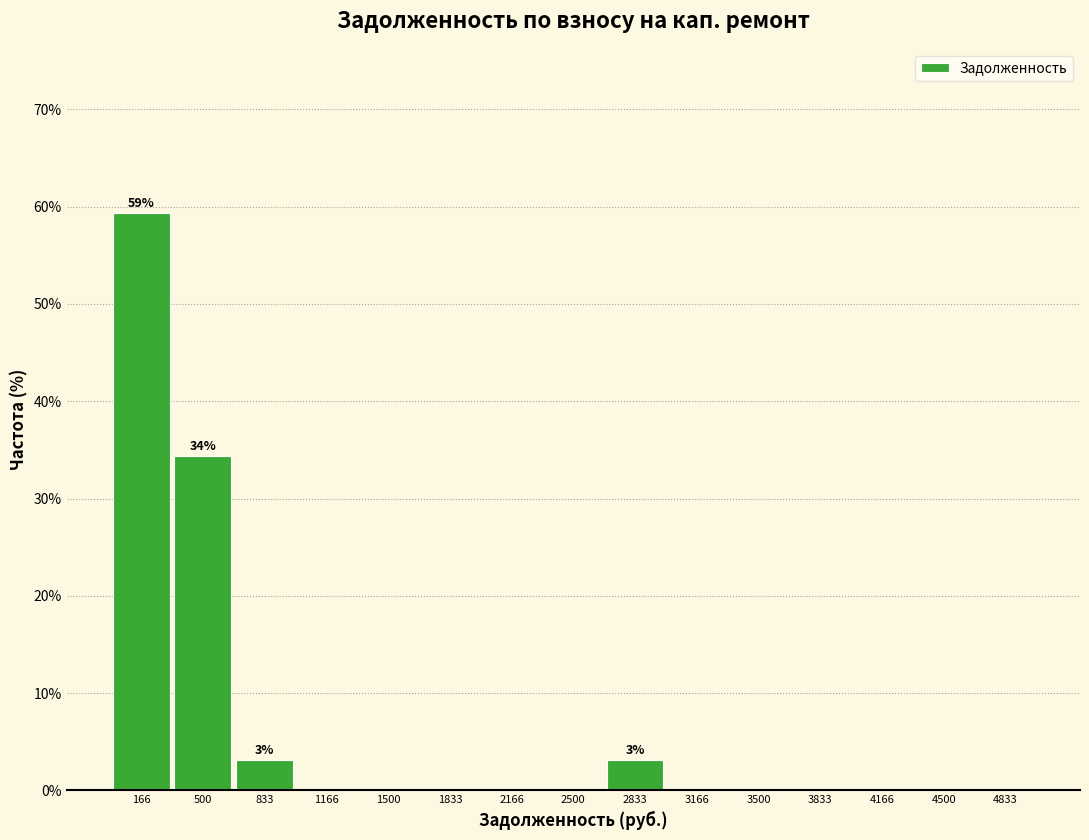

Over which range of the x-axis is the bar tallest?

0 to 350